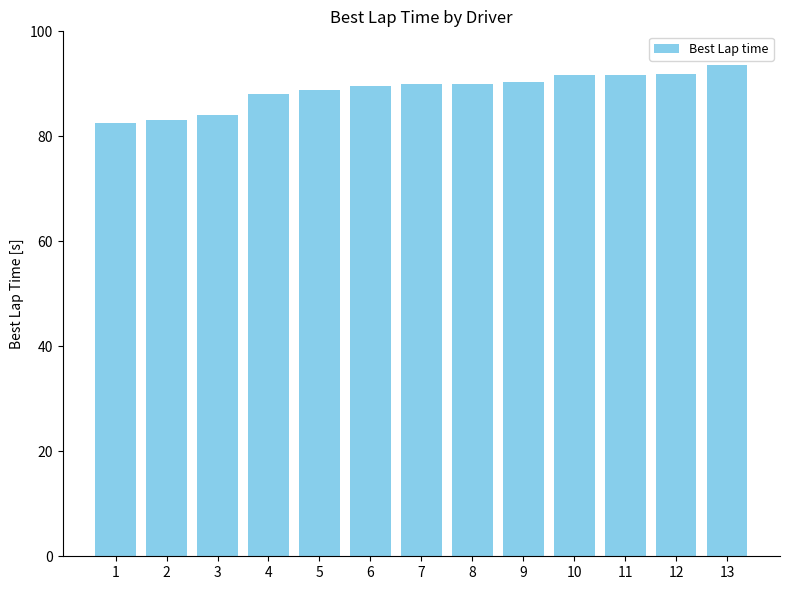

The value at 6 is 89.6. True or false?

True